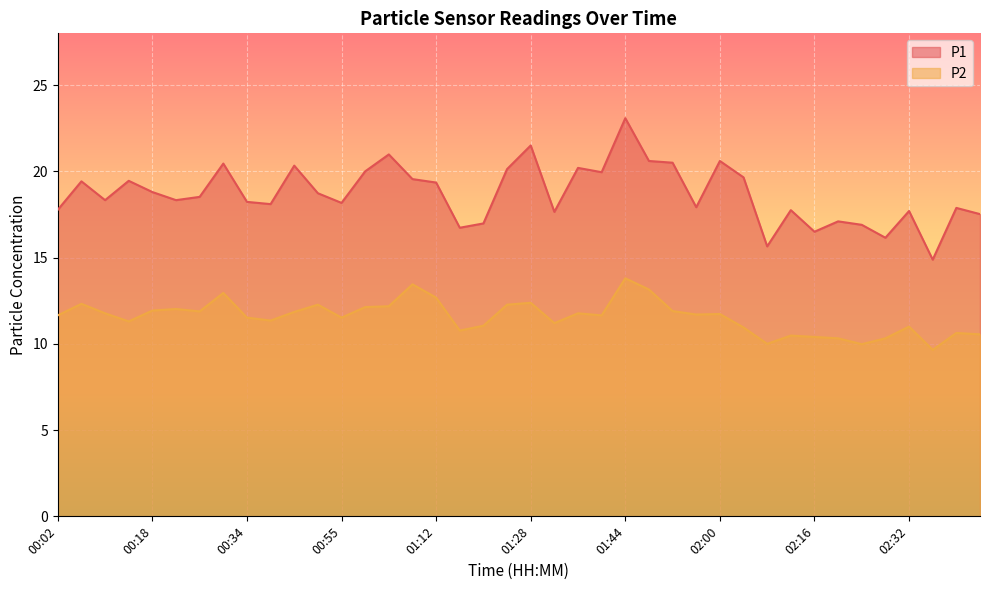

Count the number of data series in this chart.

2